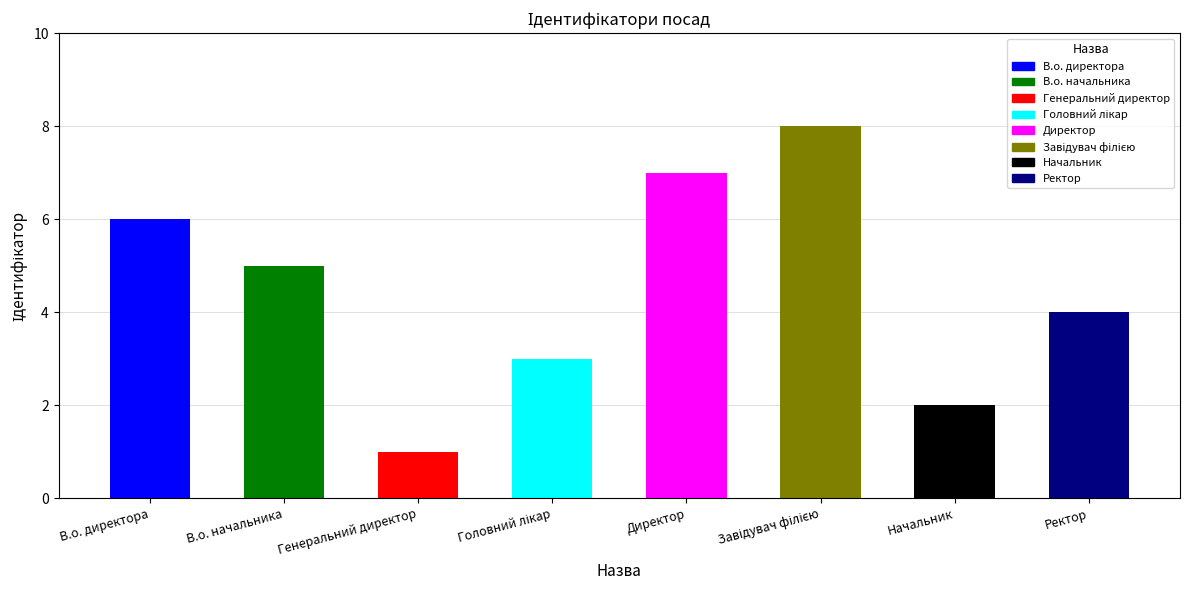

Count the number of values greater than 5.

3